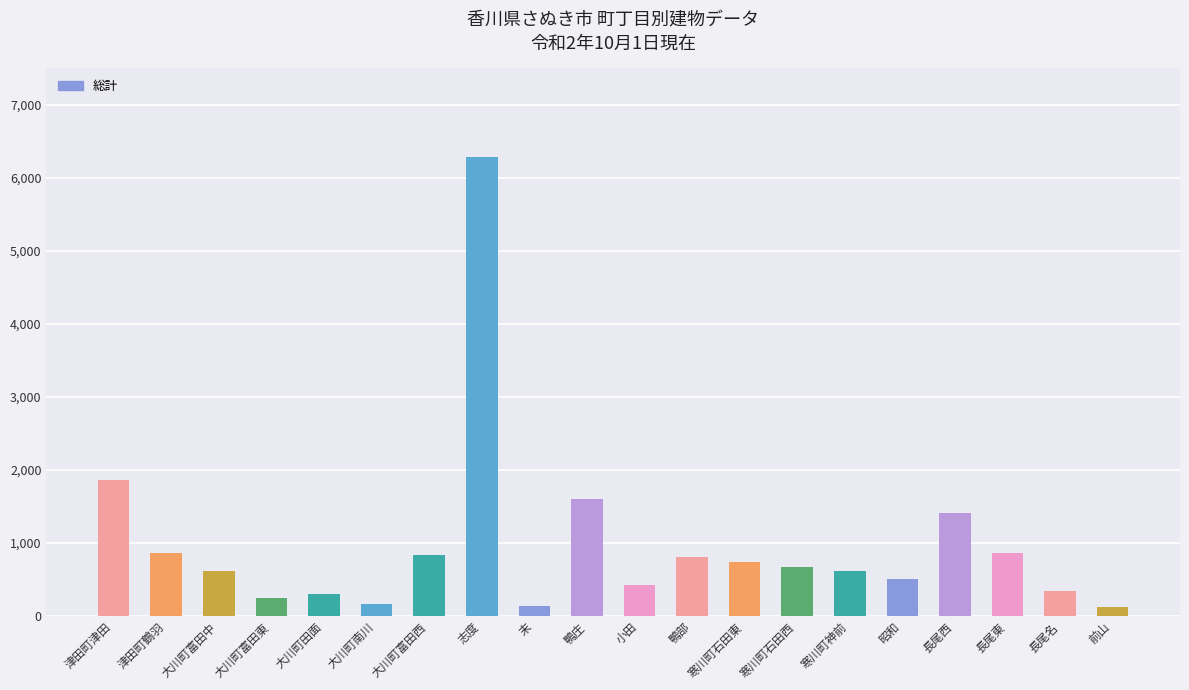

True or false: the data shows 823 at 昭和.

False